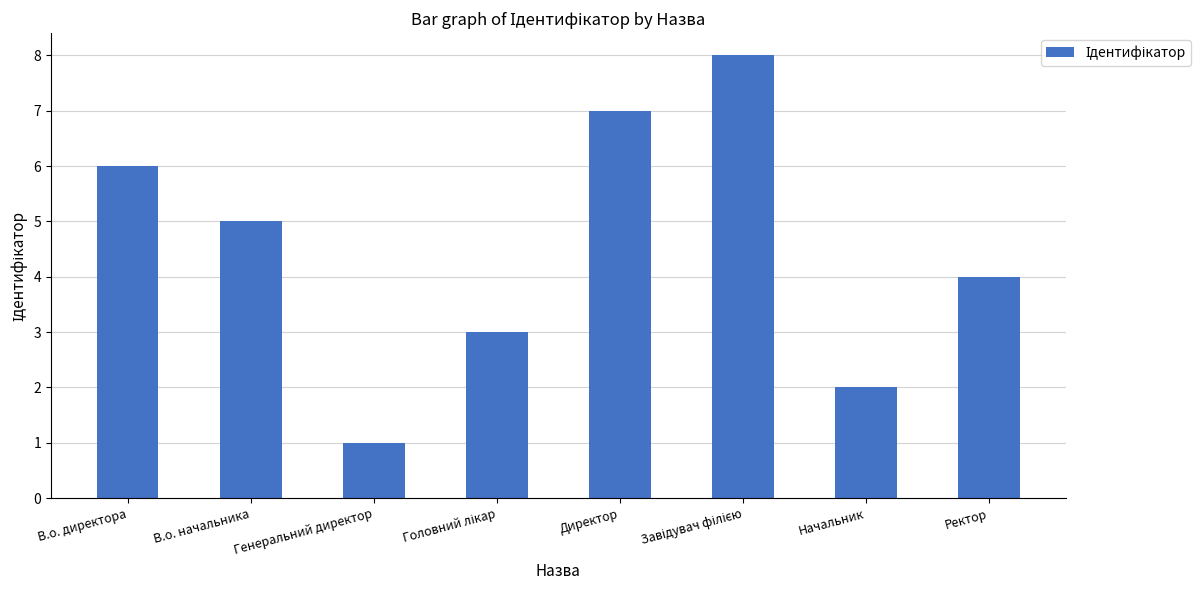

What is the ratio of the value at Начальник to the value at Генеральний директор?

2.0